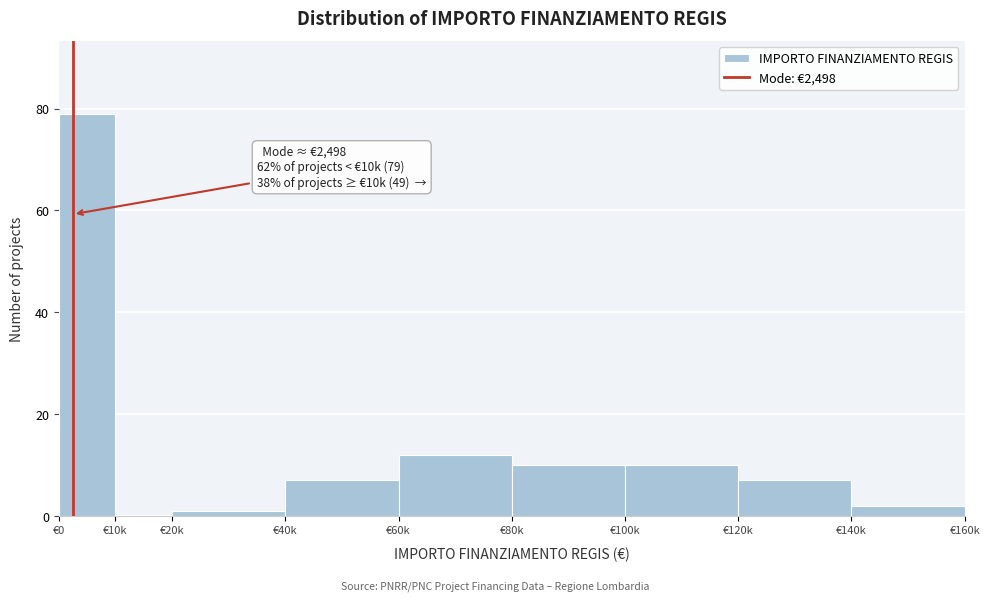

Reading left to right, what are all the values shown in this chart?

€0=79	€10k=0	€20k=1	€40k=7	€60k=12	€80k=10	€100k=10	€120k=7	€140k=2